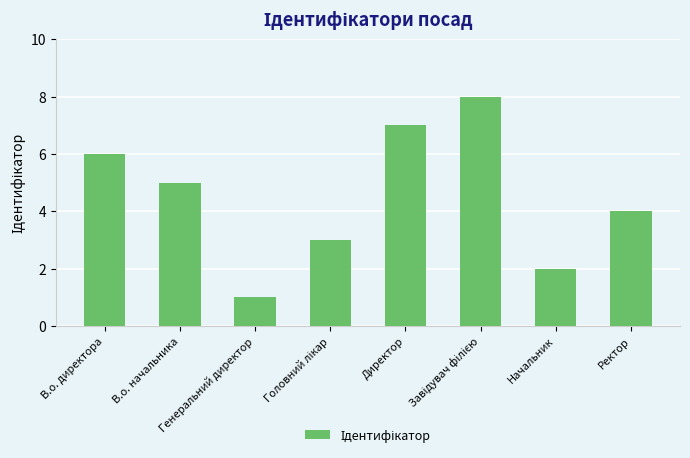

What is the maximum value shown in the chart?

8